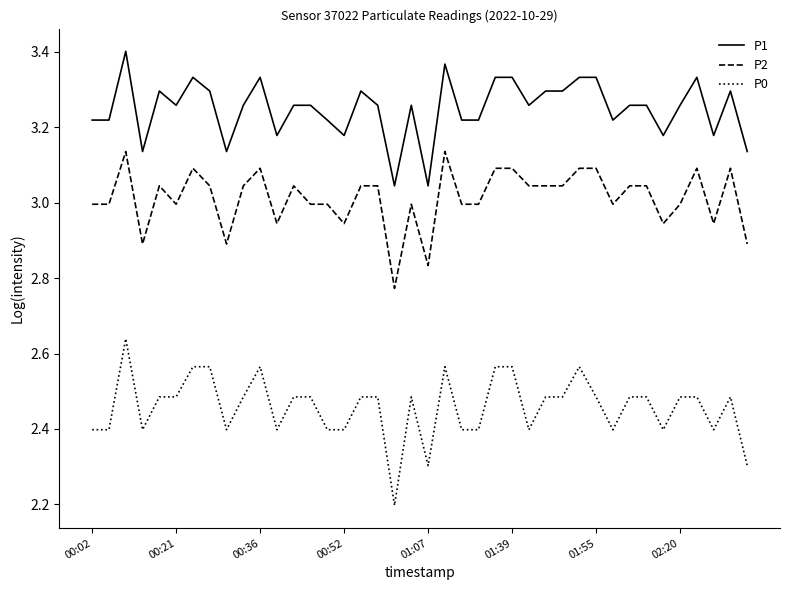

How many P0 values are between 2 and 3?

40